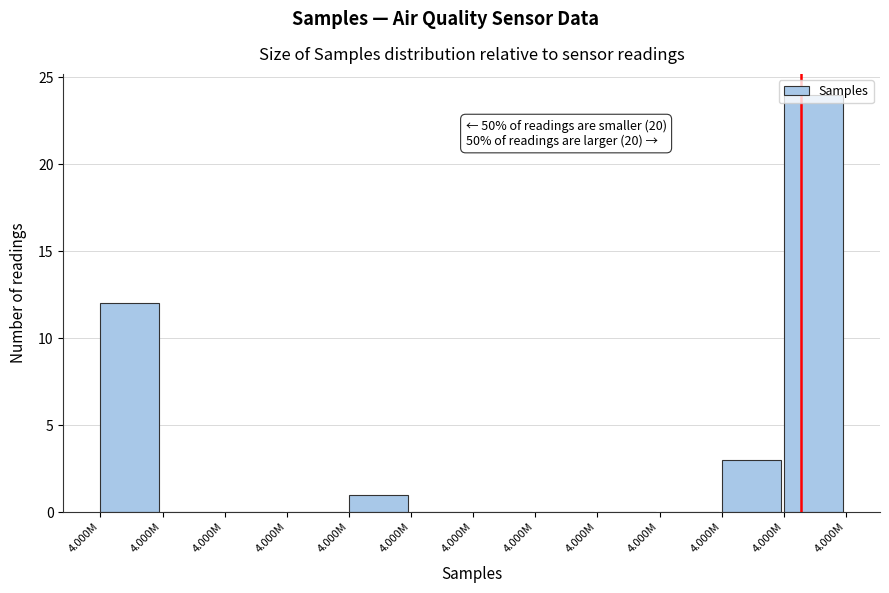

Are the bars horizontal?

No